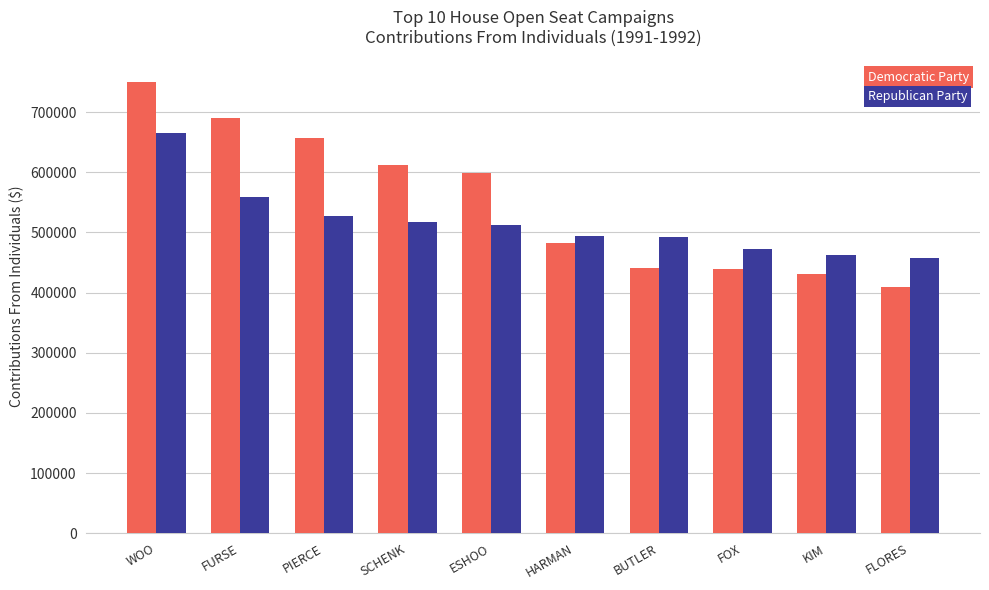

What is the sum of the Republican Party values at ESHOO and PIERCE?

1039772